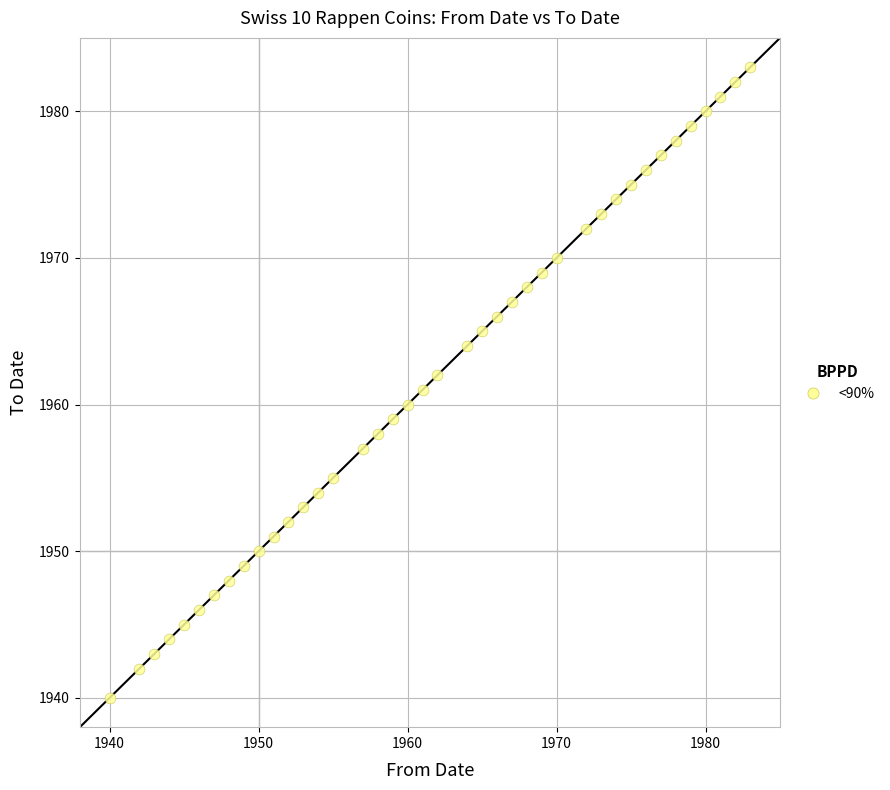

What is the range of X values (max minus min)?

43